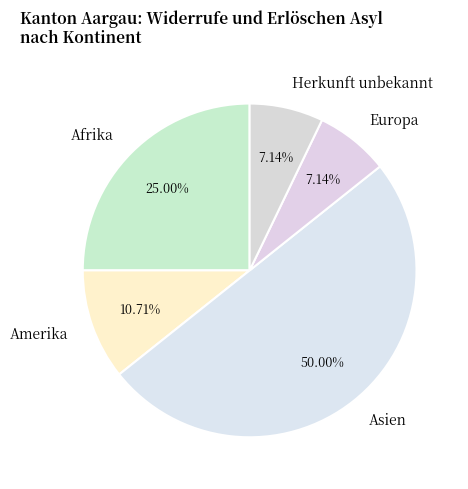

Count the number of slices in the pie.

5